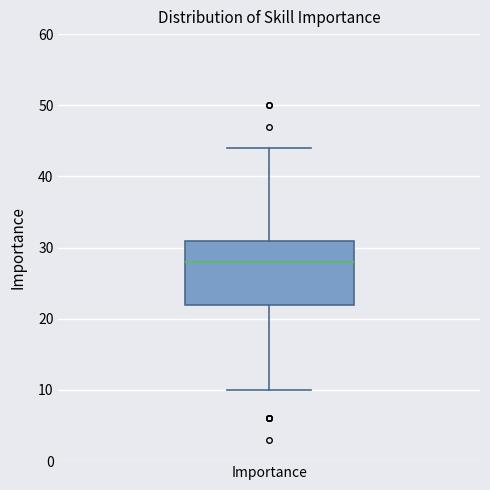

Transcribe this box plot: give where the median line is, the range the box spans, and where the two whiskers end, as read against the y-axis. The values are not printed on the chart, so give them approximately, as read against the axis.

median 28, box 22 to 31, whiskers 10 to 44